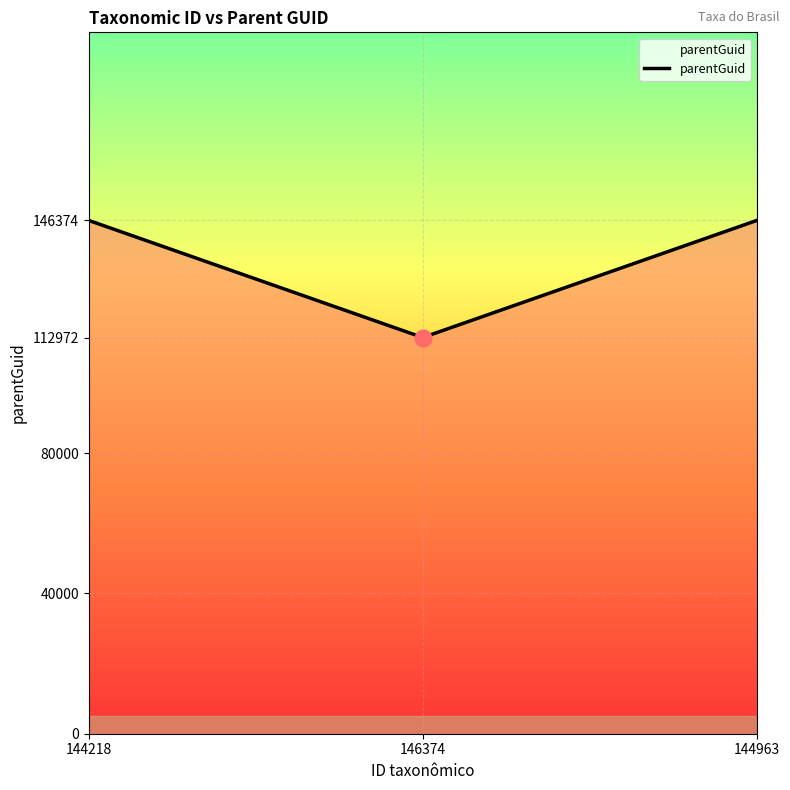

True or false: the data shows 38326 at 146374.

False